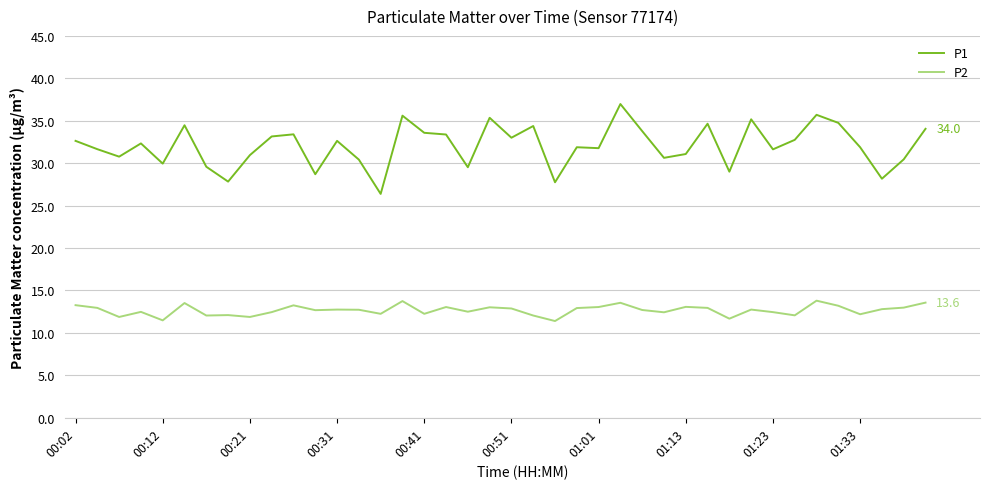

List the series in order of their peak value, highest first.

P1, P2